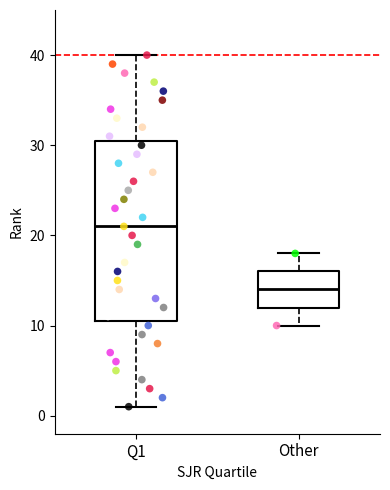

Which box's median line is the lowest?

Other